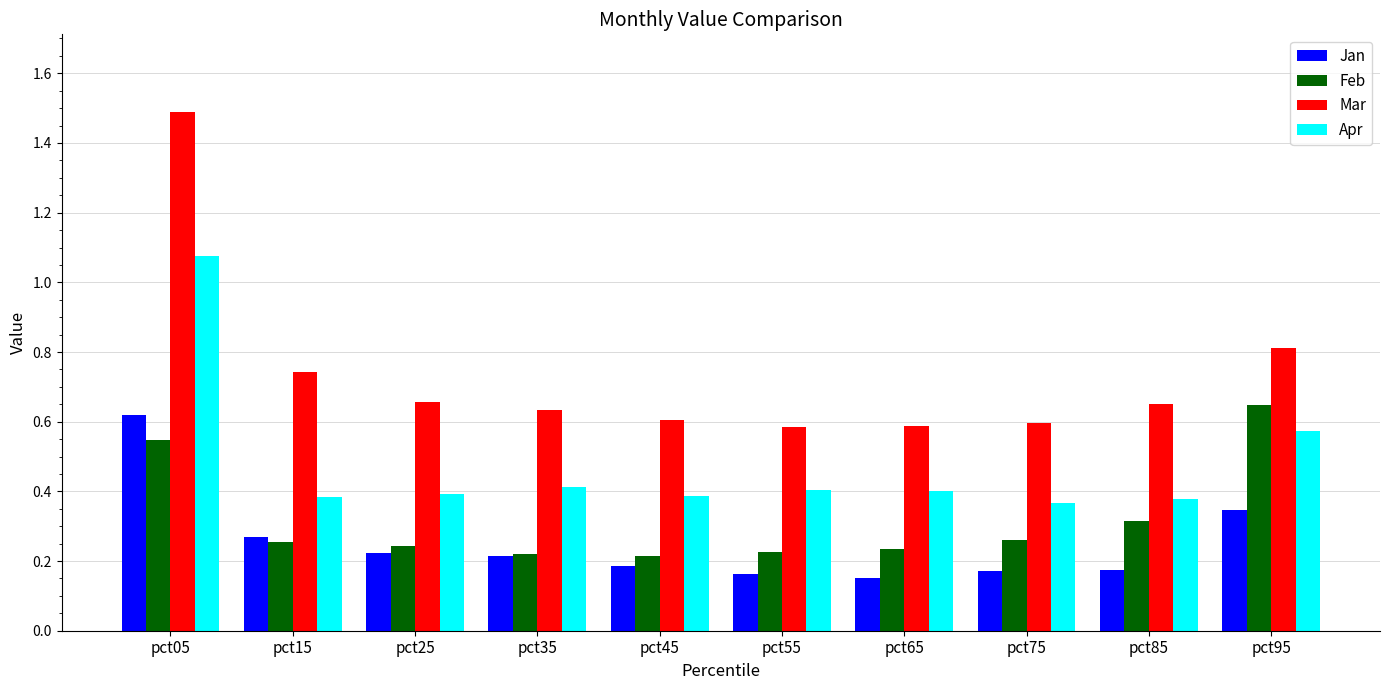

What is the sum of all Apr values?

4.8